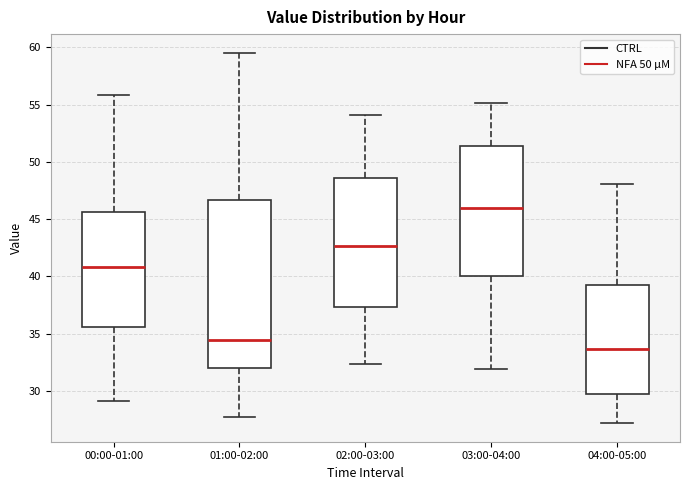

Reading left to right, read every box against the y-axis: the position of its median line, the range the box covers, and the ends of its whiskers. The values are not printed on the chart, so give them approximately, as read against the axis.

00:00-01:00: median 41.0, box 35.5 to 45.5, whiskers 29.0 to 56.0
01:00-02:00: median 34.5, box 32.0 to 46.5, whiskers 28.0 to 59.5
02:00-03:00: median 42.5, box 37.5 to 48.5, whiskers 32.5 to 54.0
03:00-04:00: median 46.0, box 40.0 to 51.5, whiskers 32.0 to 55.0
04:00-05:00: median 33.5, box 30.0 to 39.5, whiskers 27.0 to 48.0